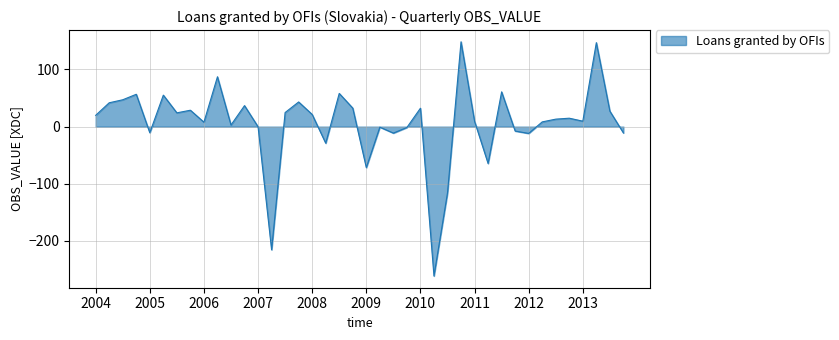

What is the sum of all values?

244.9